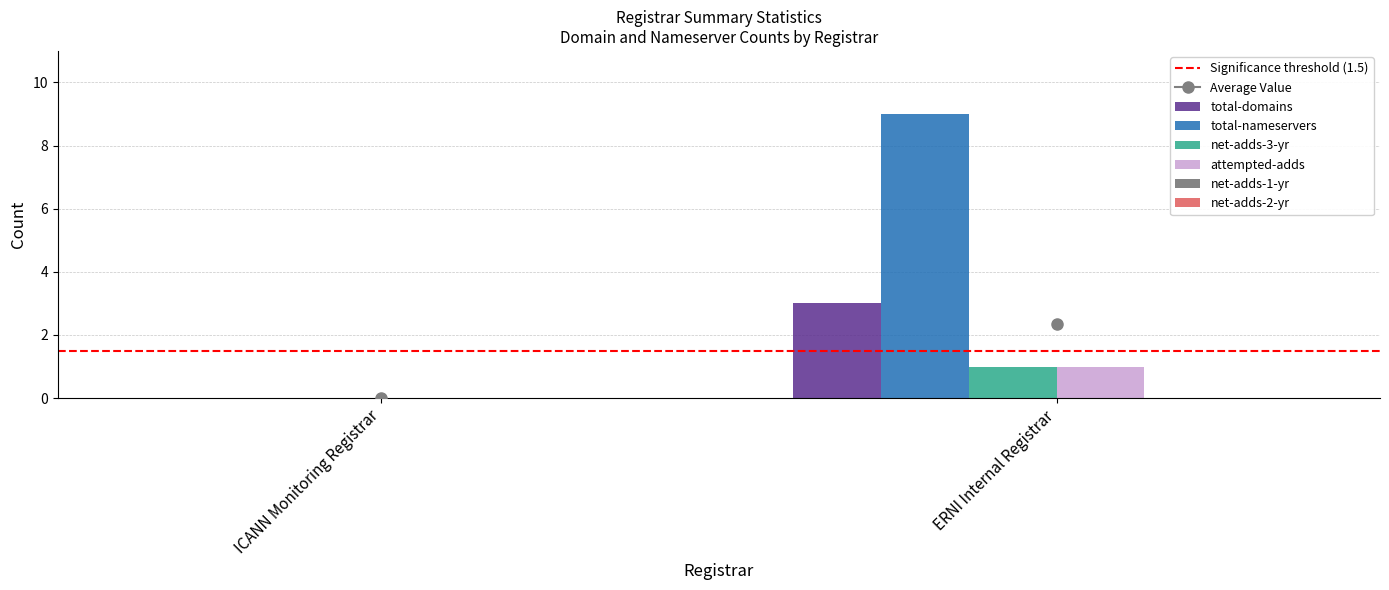

Reading left to right, transcribe all the data shown in this chart.

total-domains: ICANN Monitoring Registrar=0	ERNI Internal Registrar=3
total-nameservers: ICANN Monitoring Registrar=0	ERNI Internal Registrar=9
net-adds-3-yr: ICANN Monitoring Registrar=0	ERNI Internal Registrar=1
attempted-adds: ICANN Monitoring Registrar=0	ERNI Internal Registrar=1